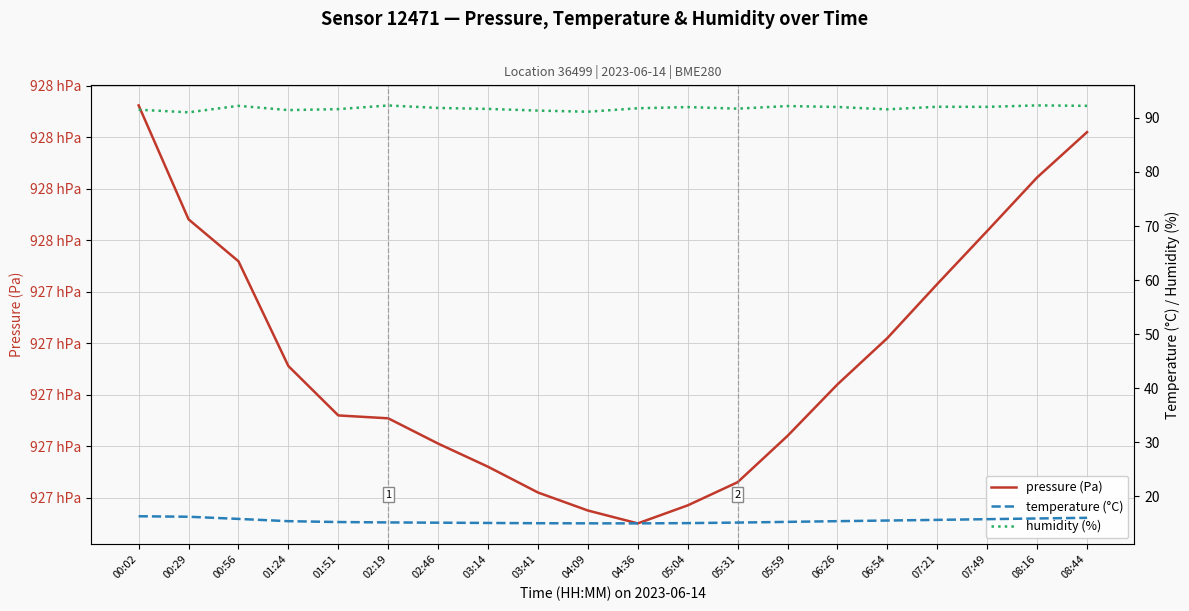

Reading left to right, list all the values displayed in this chart.

pressure (Pa): 92776.2	92754.1	92745.9	92725.6	92716.0	92715.4	92710.5	92706.0	92701.0	92697.5	92695.0	92698.5	92703.0	92712.0	92722.0	92731.0	92741.5	92751.8	92762.2	92771.0
temperature (°C): 16.3	16.2	15.8	15.4	15.2	15.2	15.1	15.1	15.0	15.0	15.0	15.0	15.1	15.2	15.4	15.5	15.6	15.8	15.9	16.0
humidity (%): 91.5	91.0	92.2	91.5	91.6	92.3	91.8	91.7	91.4	91.2	91.8	92.0	91.7	92.2	92.0	91.6	92.1	92.0	92.3	92.2